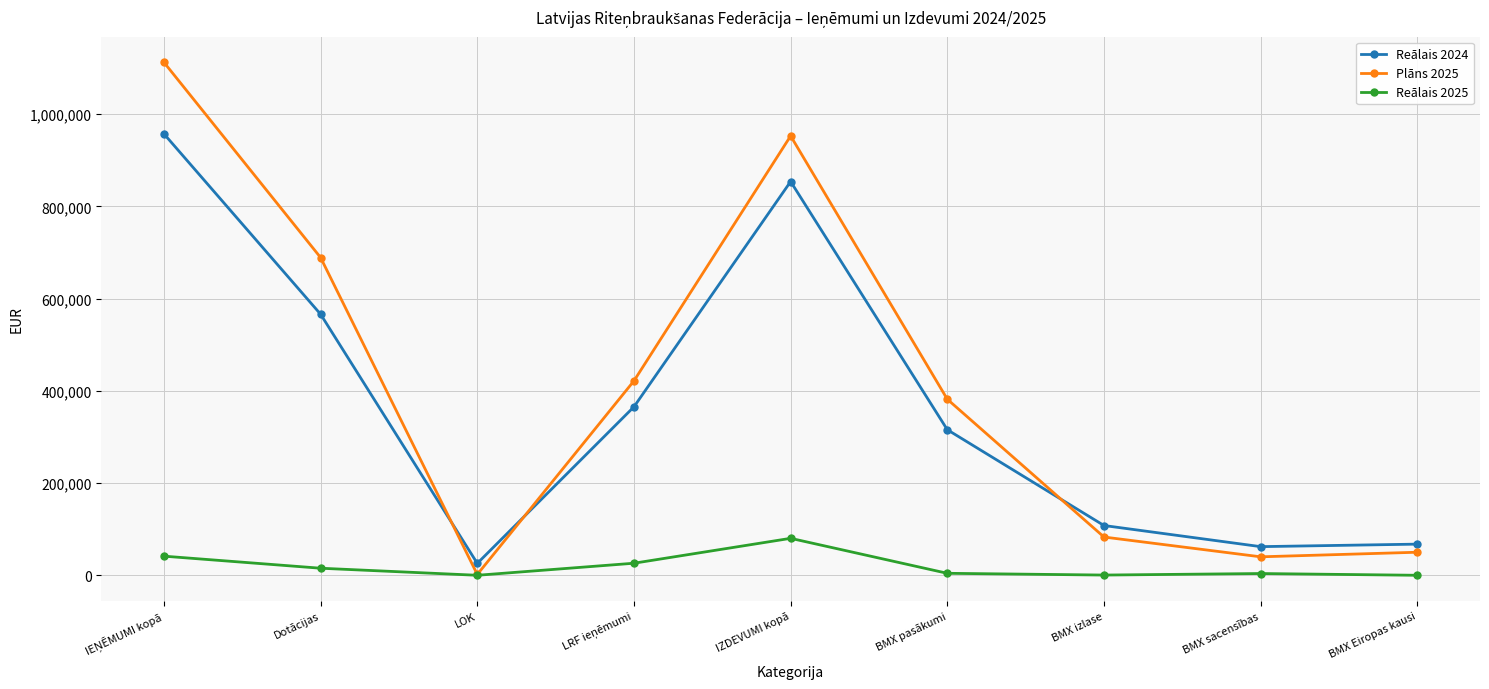

At BMX Eiropas kausi, list the series in order from smallest to largest.

Reālais 2025, Plāns 2025, Reālais 2024